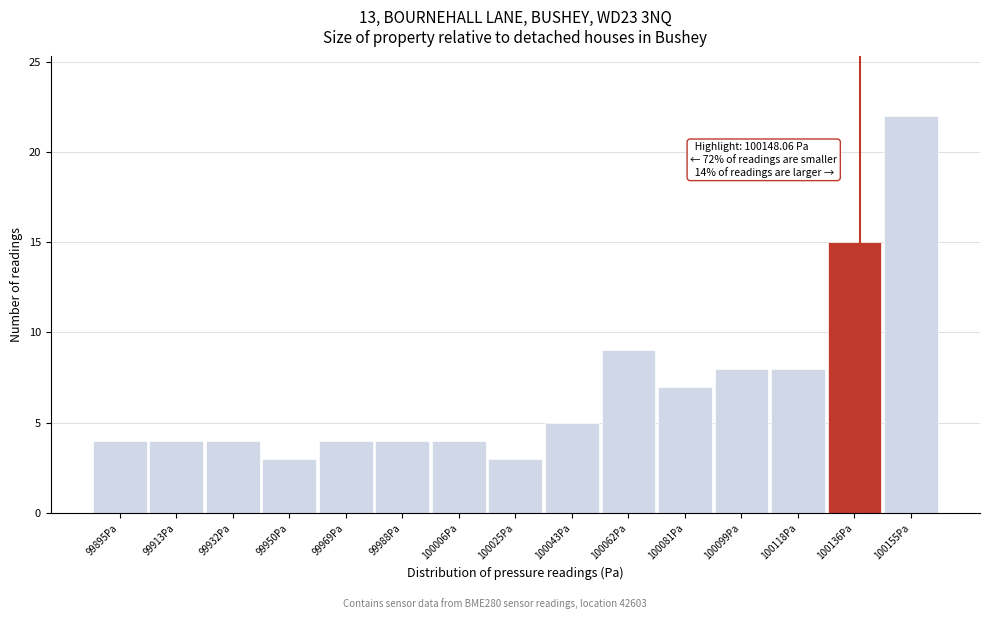

Reading left to right, what are all the values shown in this chart?

99895Pa=4	99913Pa=4	99932Pa=4	99950Pa=3	99969Pa=4	99988Pa=4	100006Pa=4	100025Pa=3	100043Pa=5	100062Pa=9	100081Pa=7	100099Pa=8	100118Pa=8	100136Pa=15	100155Pa=22